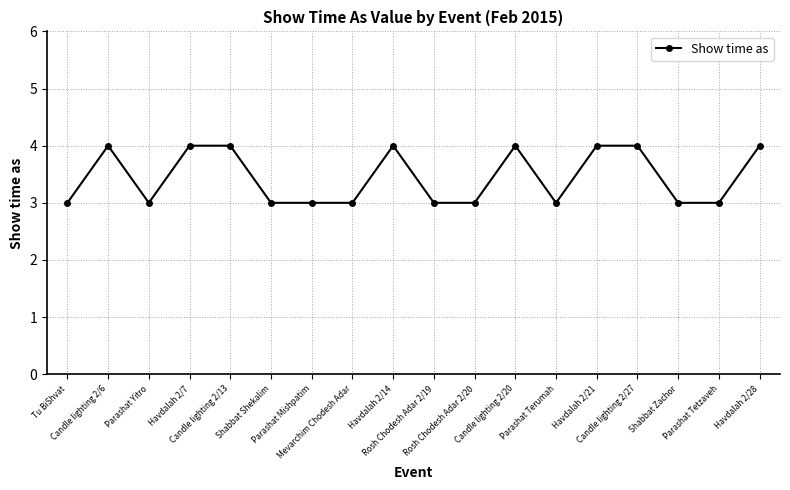

What is the label of the 10th point from the right?

Havdalah 2/14